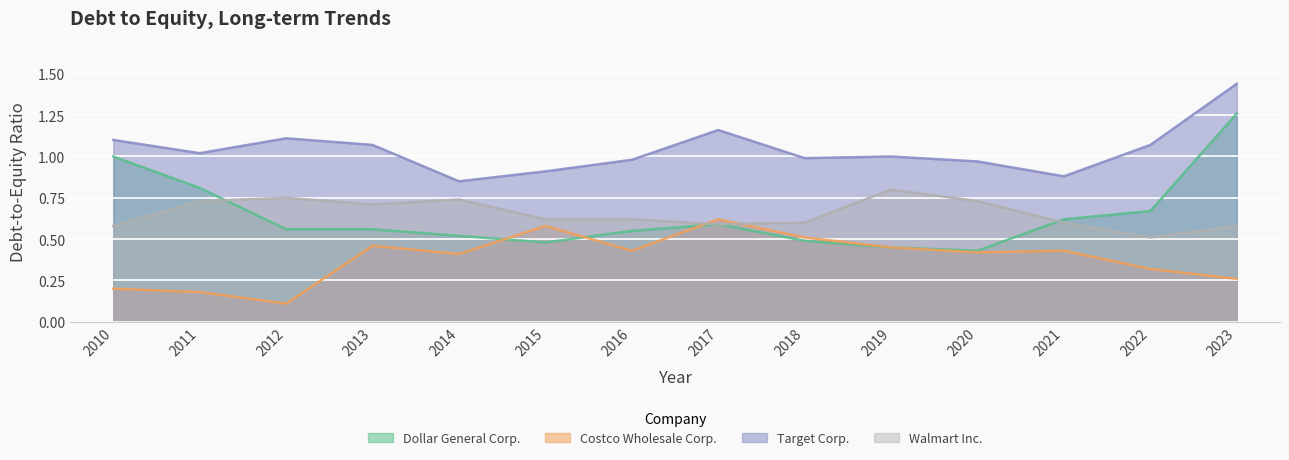

Reading left to right, transcribe all the data shown in this chart.

Dollar General Corp.: 1.0	0.8	0.6	0.6	0.5	0.5	0.6	0.6	0.5	0.5	0.4	0.6	0.7	1.3
Costco Wholesale Corp.: 0.2	0.2	0.1	0.5	0.4	0.6	0.4	0.6	0.5	0.5	0.4	0.4	0.3	0.3
Target Corp.: 1.1	1.0	1.1	1.1	0.8	0.9	1.0	1.2	1.0	1.0	1.0	0.9	1.1	1.4
Walmart Inc.: 0.6	0.7	0.8	0.7	0.7	0.6	0.6	0.6	0.6	0.8	0.7	0.6	0.5	0.6